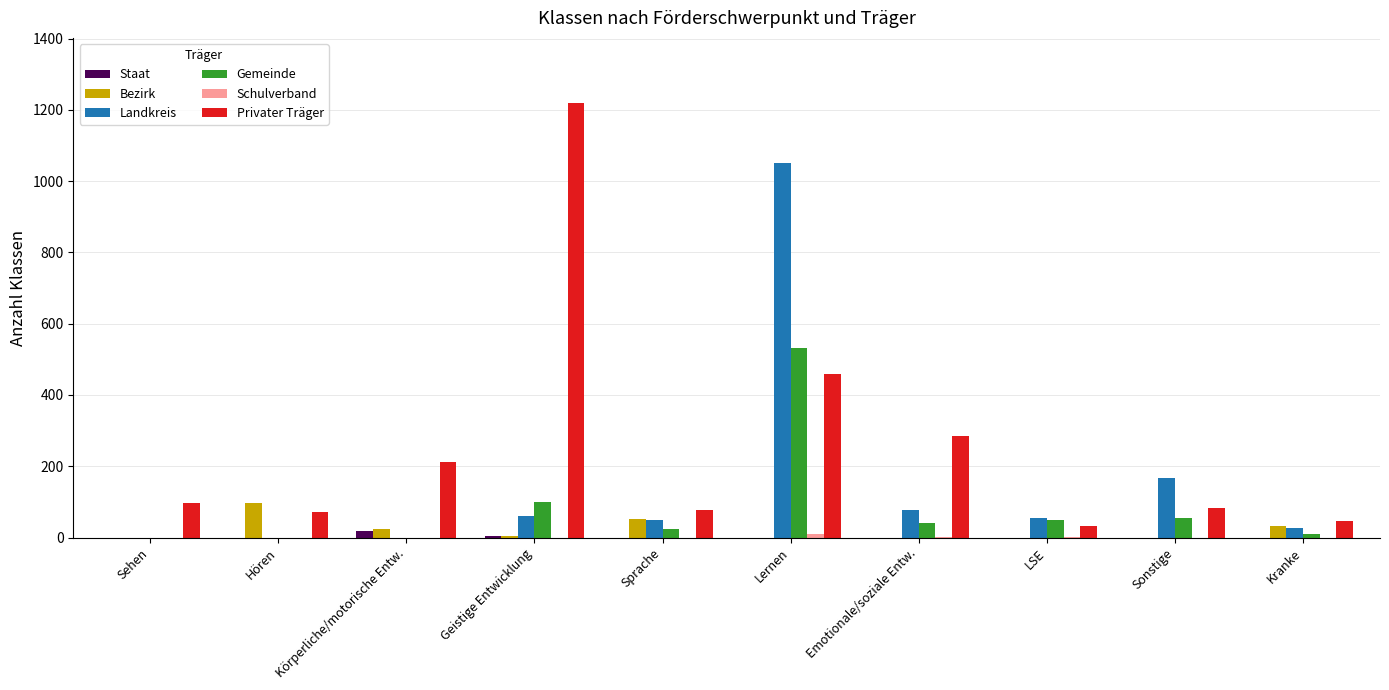

How many categories are shown in the chart?

10